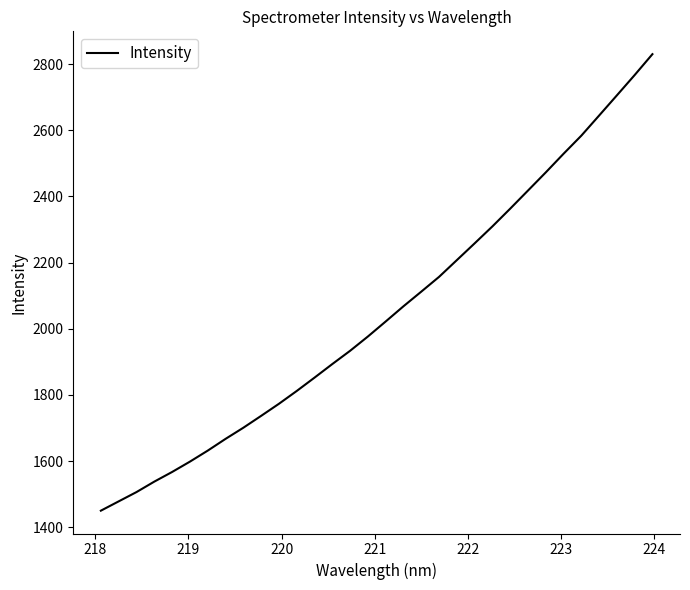

What is the maximum value shown in the chart?

2830.2